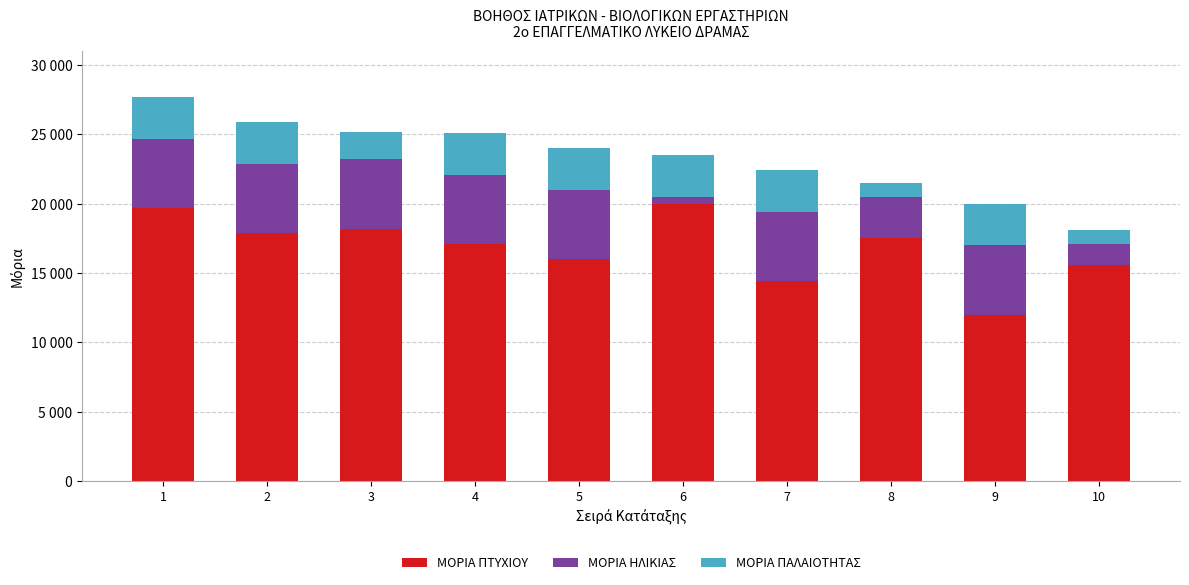

What is the maximum value for ΜΟΡΙΑ ΠΤΥΧΙΟΥ?

20000